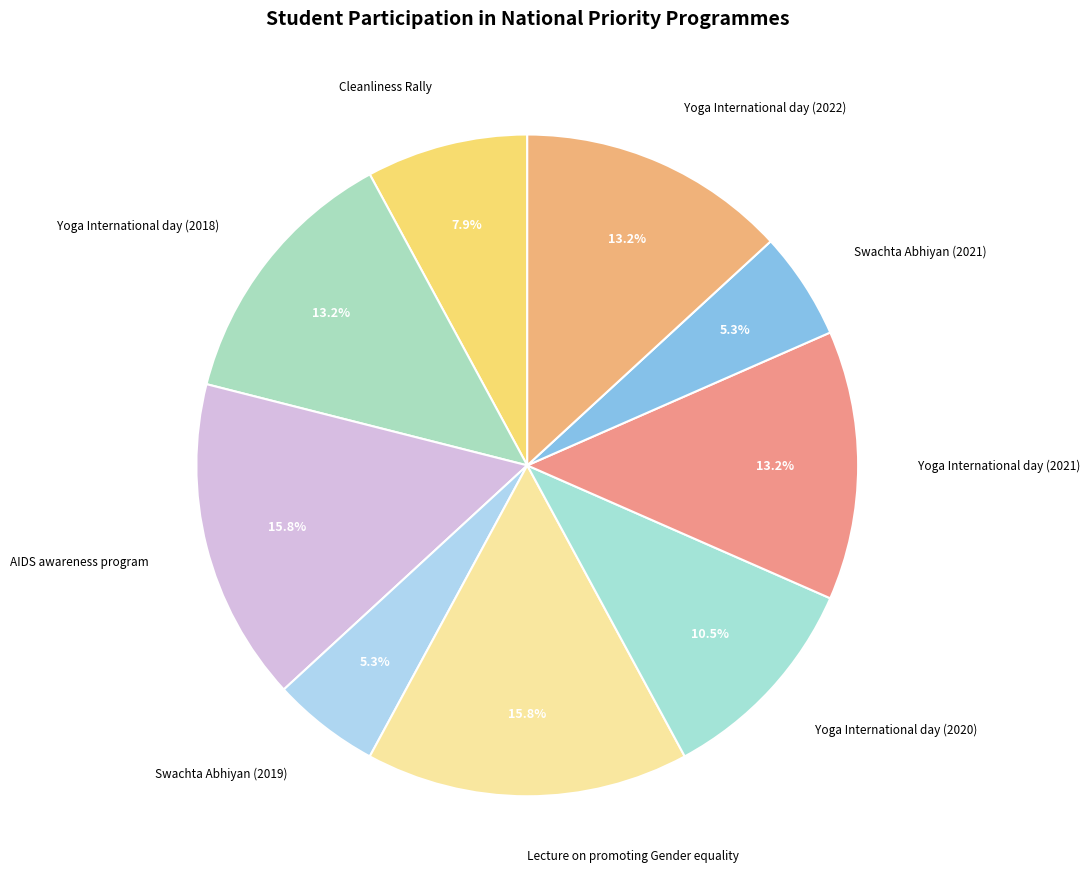

How many slices are in this pie chart?

9